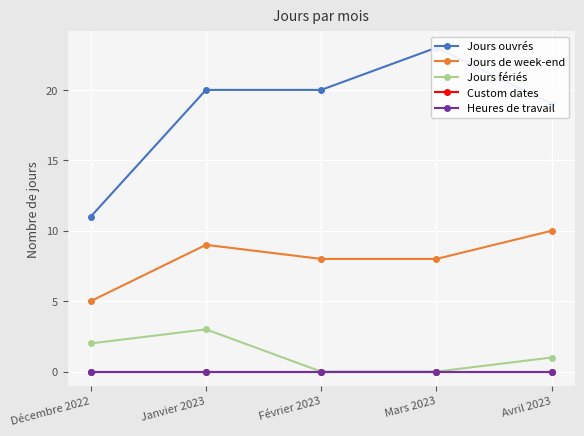

What is the difference between the Jours de week-end values at Janvier 2023 and Février 2023?

1